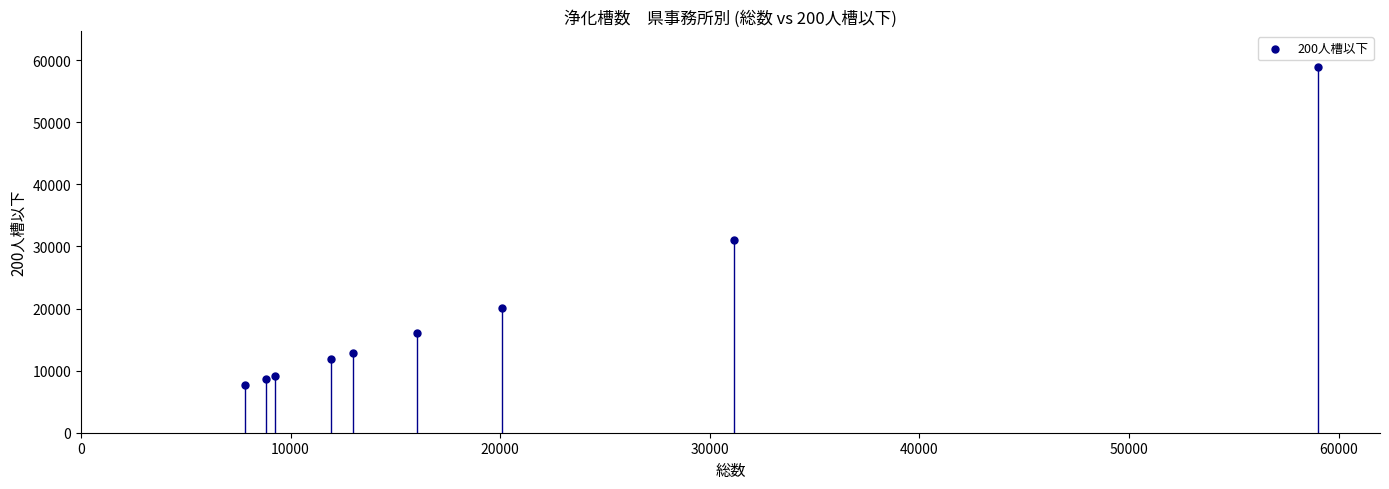

What Y value in the scatter plot is closest to 33277?

31021